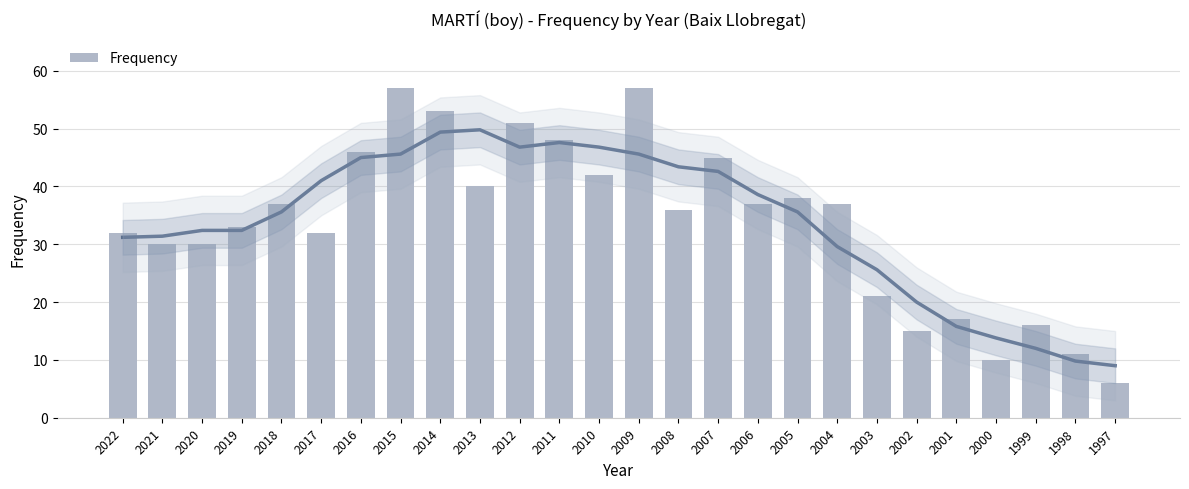

What is the change in value from 2021 to 1999?

-14